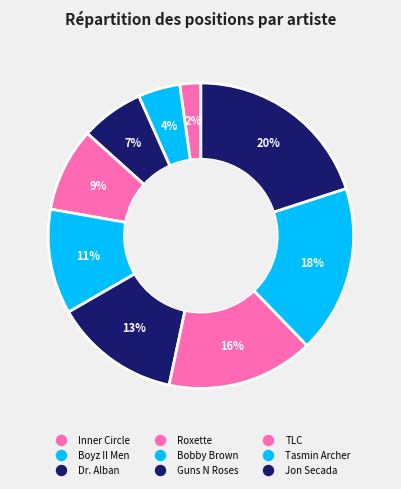

How many slices are in this pie chart?

9